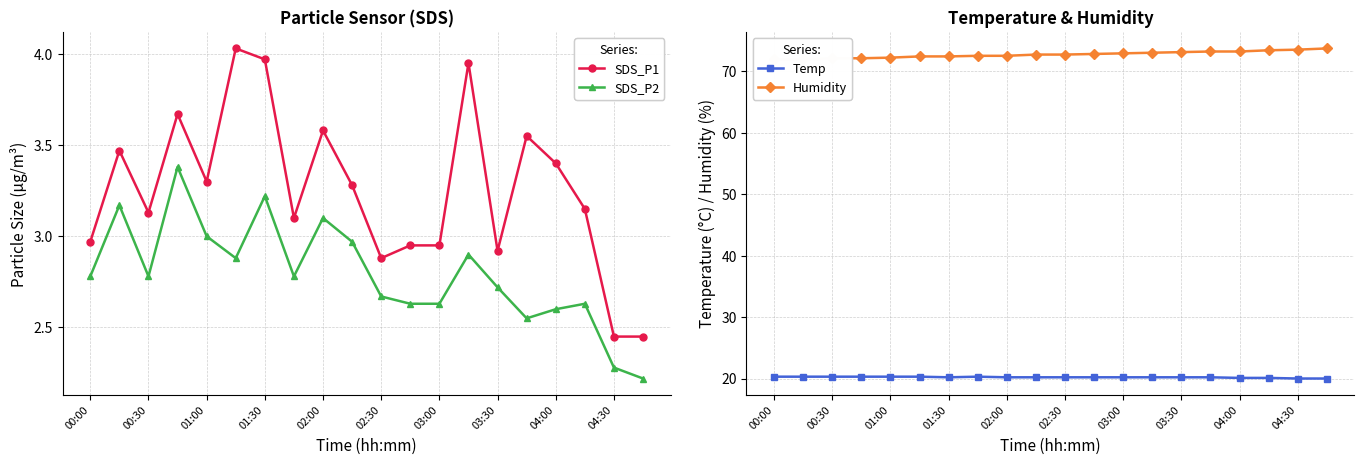

True or false: Humidity and SDS_P2 intersect in this chart.

False